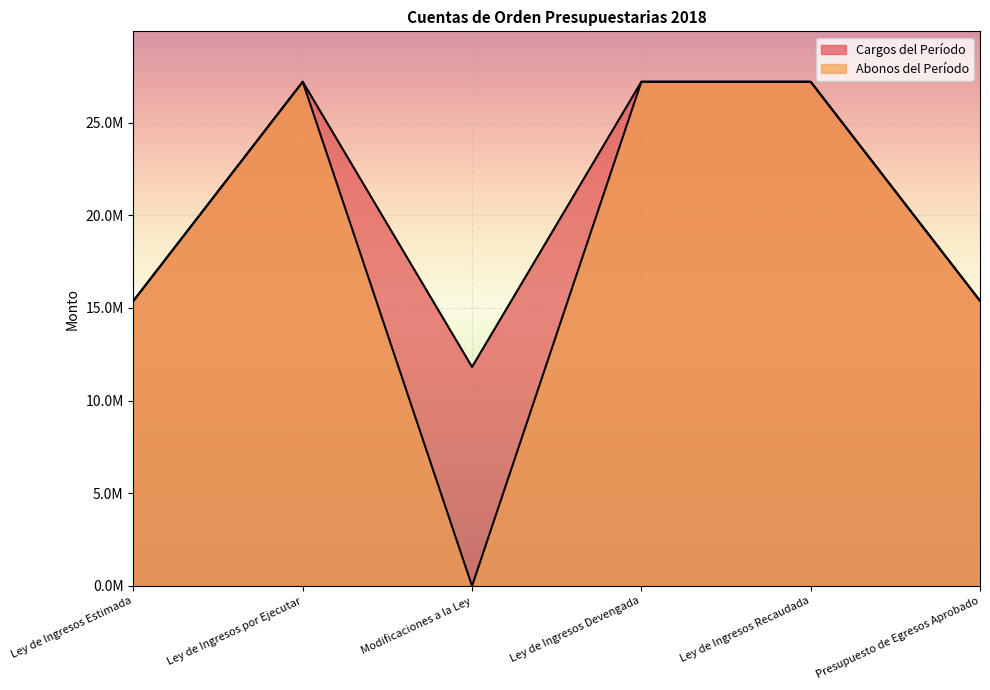

What is the average value of the Abonos del Período series?

18727670.1